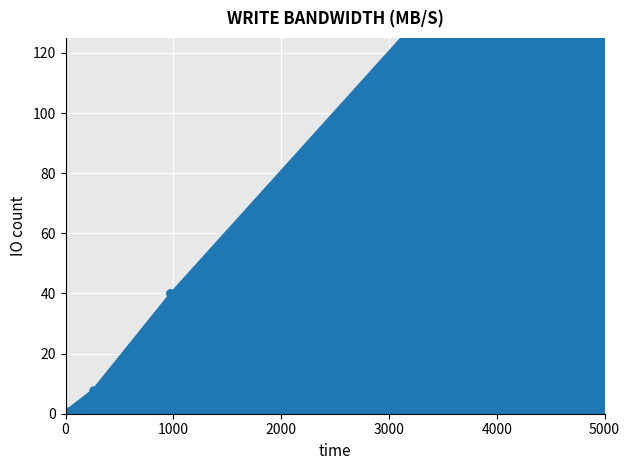

Reading left to right, what are all the values shown in this chart?

1	8	40	40	40	200	200	200	200	200	200